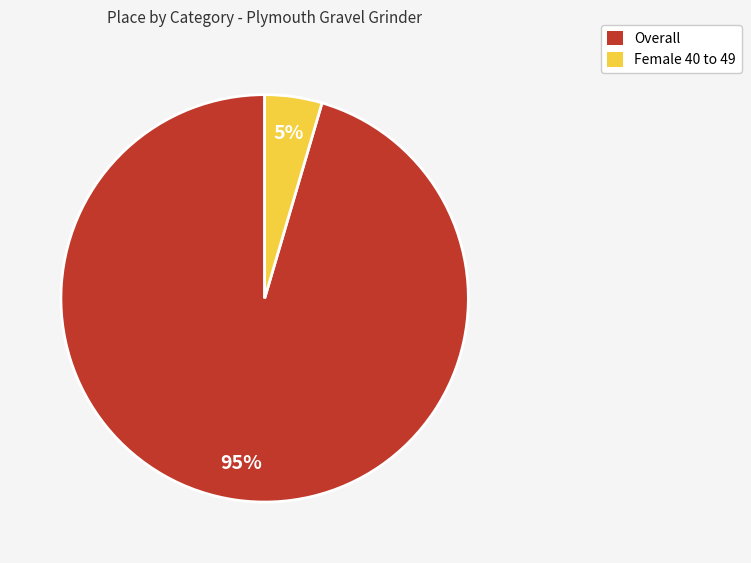

What is the smallest slice in the pie chart?

Female 40 to 49